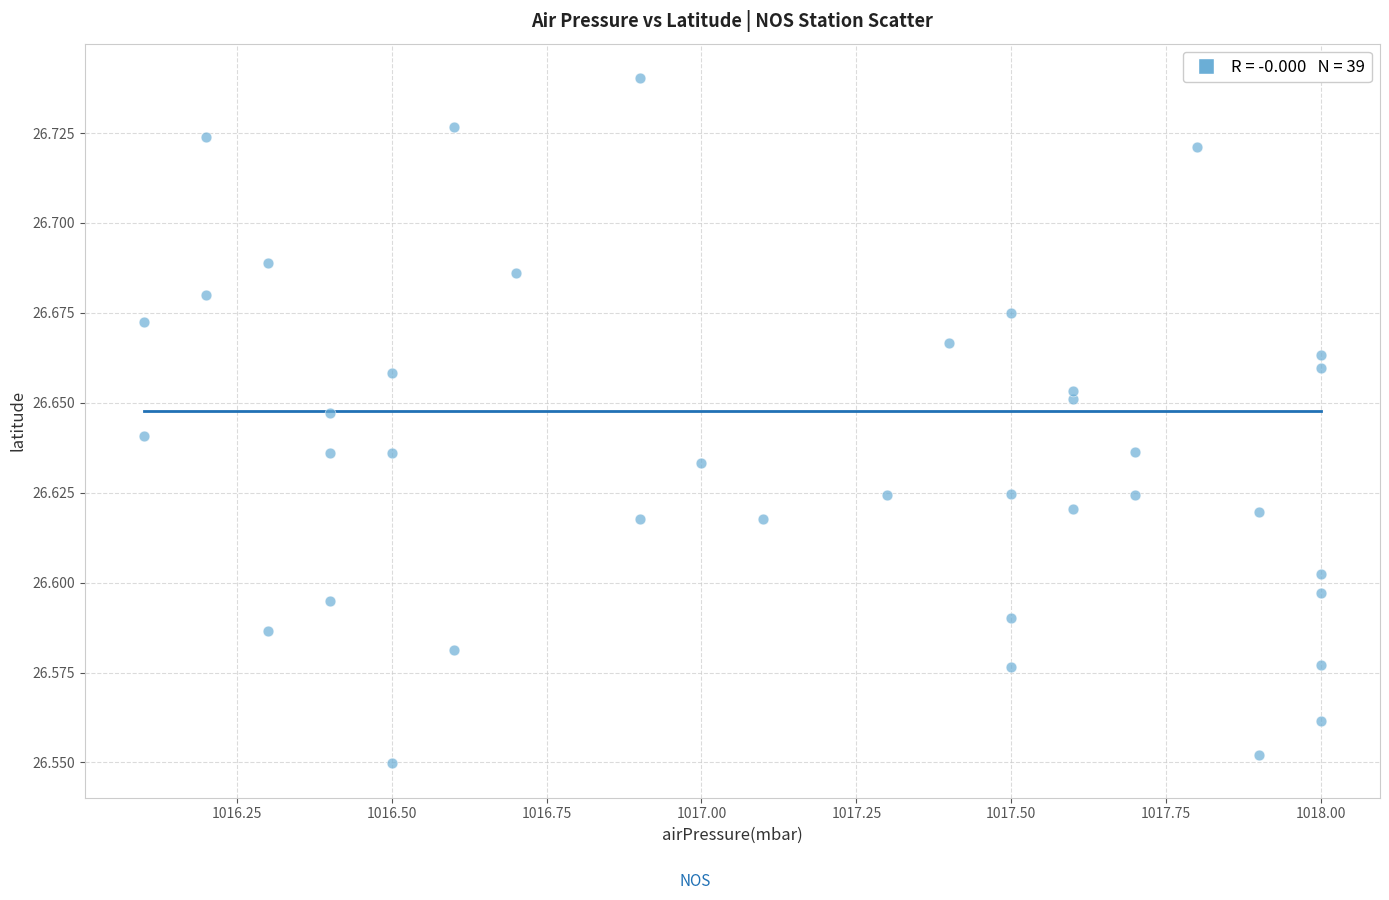

What is the range of X values (max minus min)?

1.9